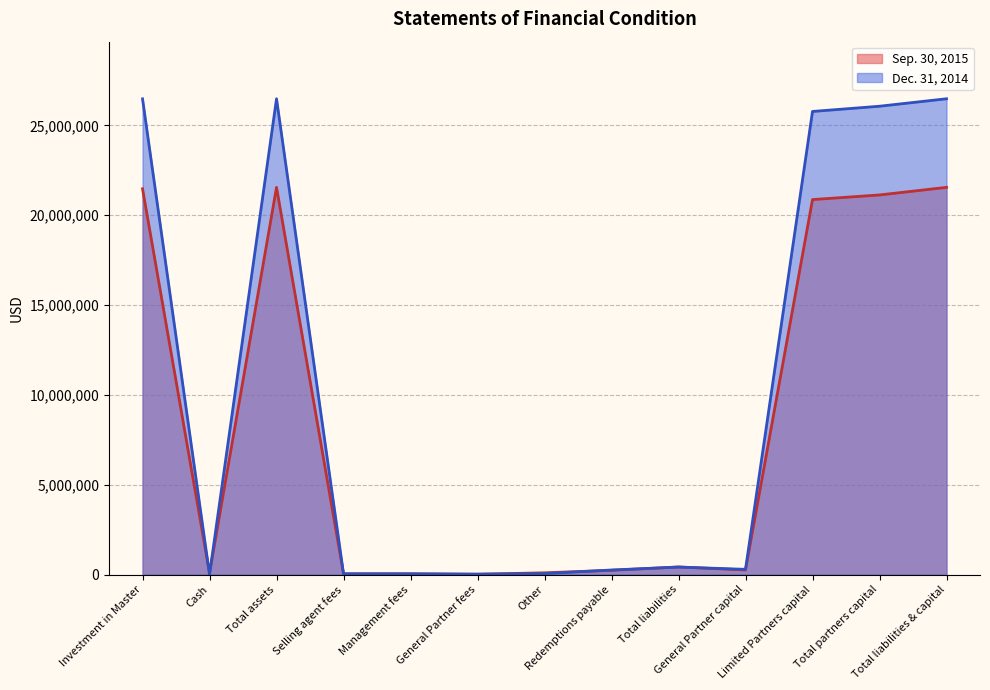

Which category has the highest value in the Dec. 31, 2014 series?

Total assets